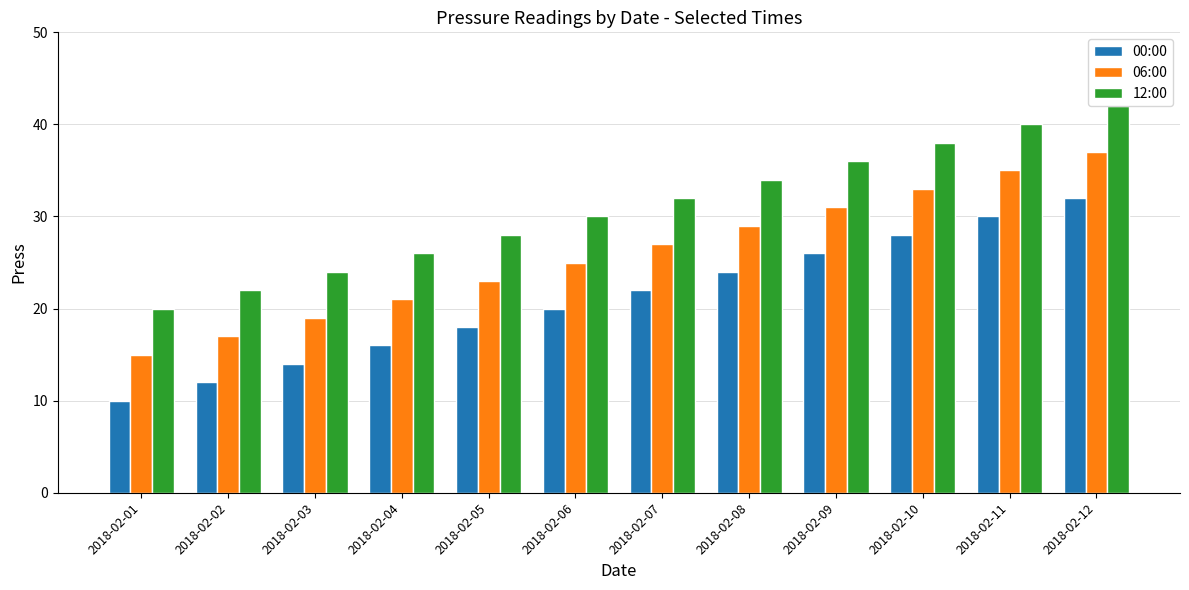

Reading left to right, what are all the values shown in this chart?

00:00: 10	12	14	16	18	20	22	24	26	28	30	32
06:00: 15	17	19	21	23	25	27	29	31	33	35	37
12:00: 20	22	24	26	28	30	32	34	36	38	40	42